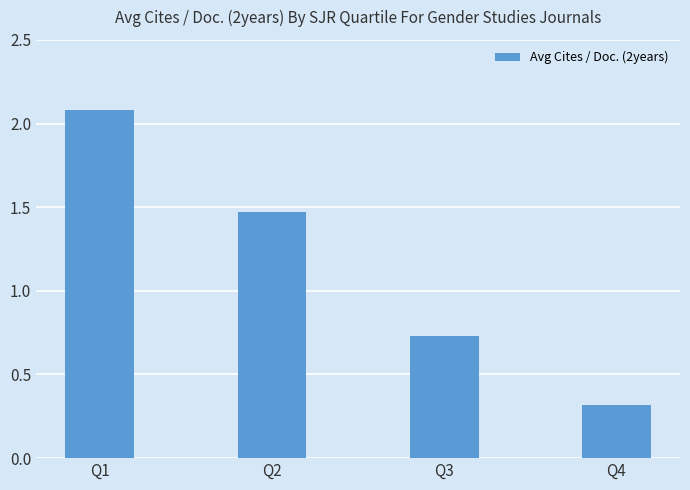

Rank the categories by value from lowest to highest.

Q4, Q3, Q2, Q1